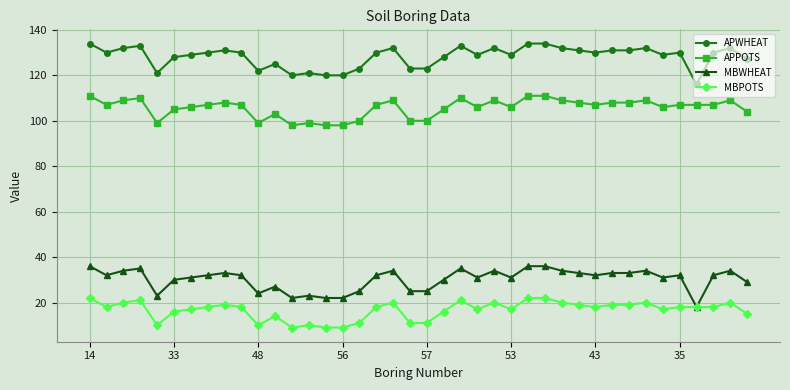

List the series in order of their peak value, highest first.

APWHEAT, APPOTS, MBWHEAT, MBPOTS